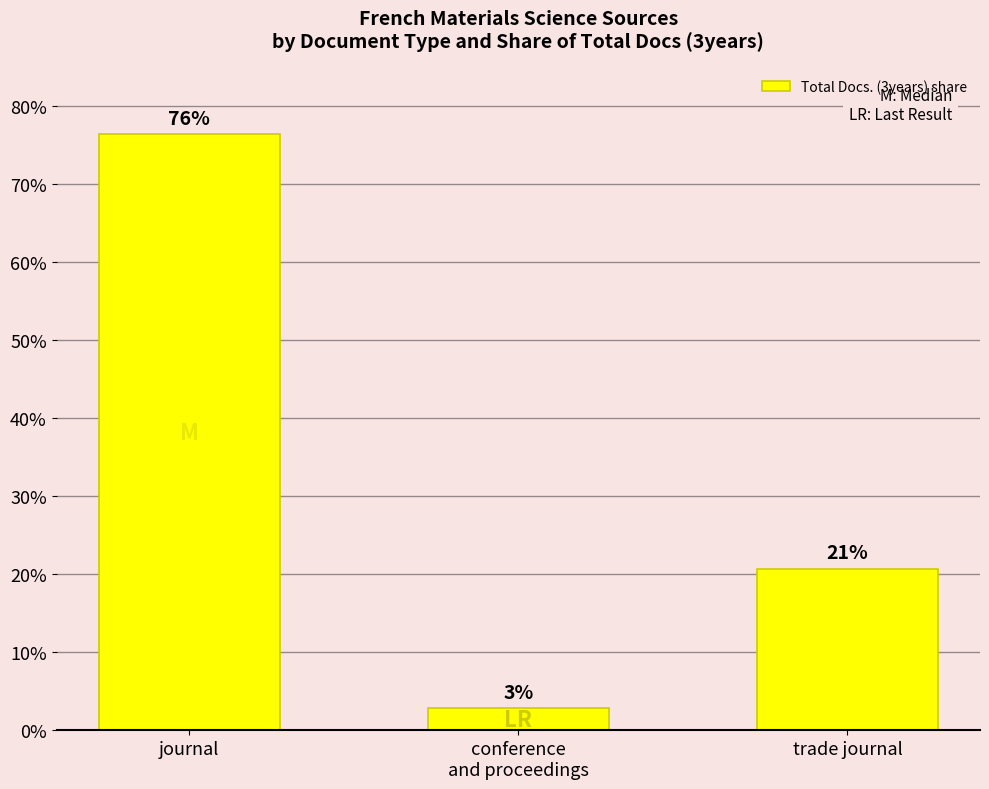

Read the value at trade journal.

20.7